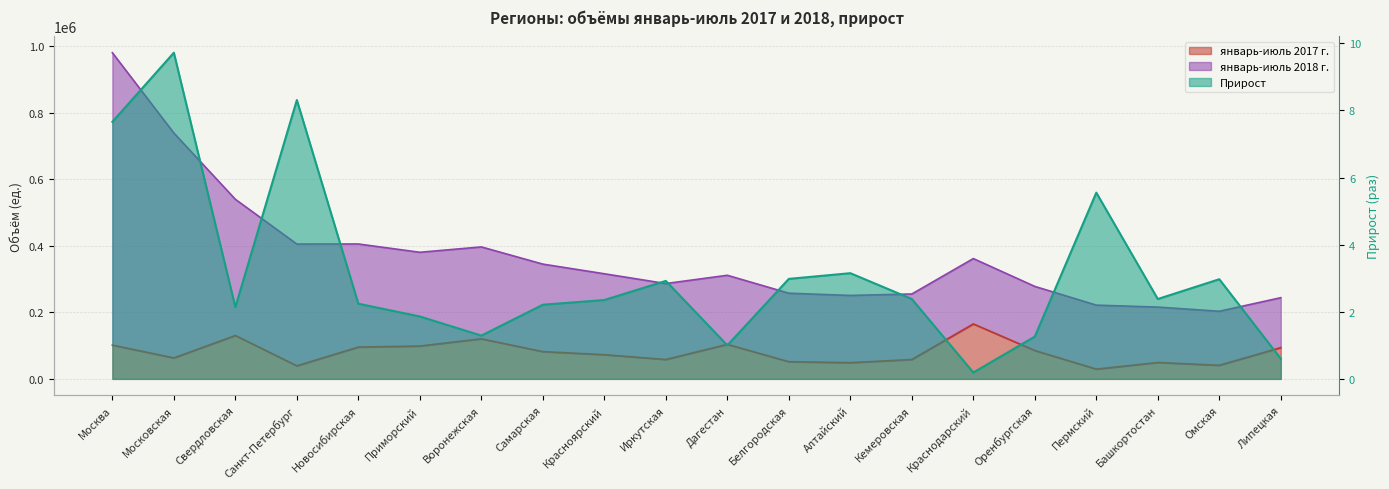

How many values in the январь-июль 2017 г. series are below 81907?

10